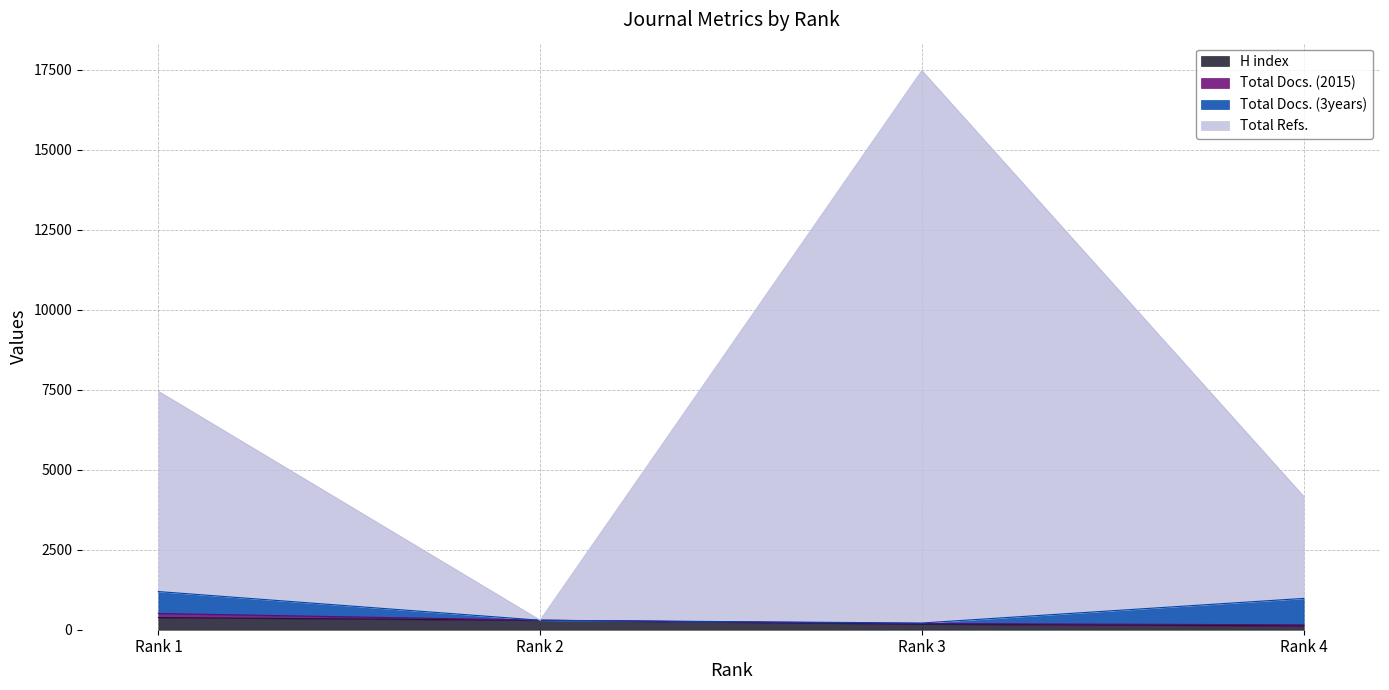

At which category is the sum across all series the highest?

Rank 3